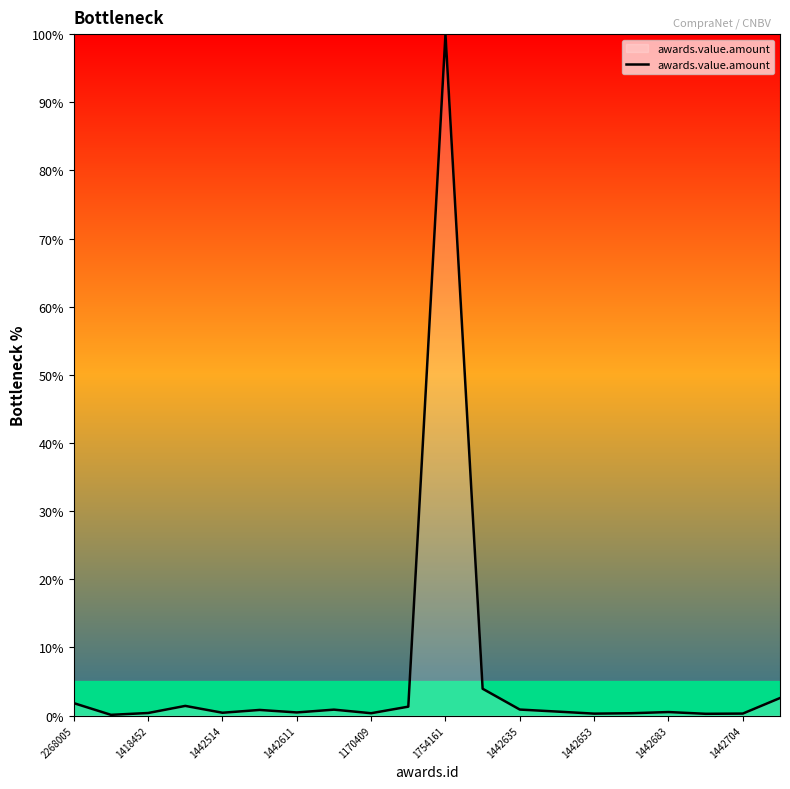

What is the maximum value shown in the chart?

100.0